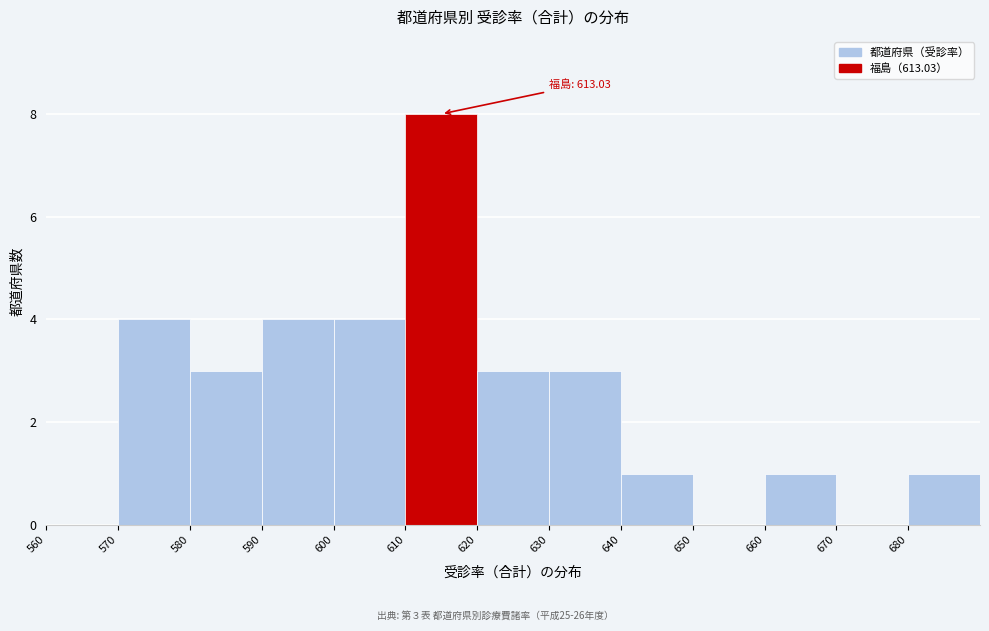

Over which range of the x-axis is the bar tallest?

610 to 620